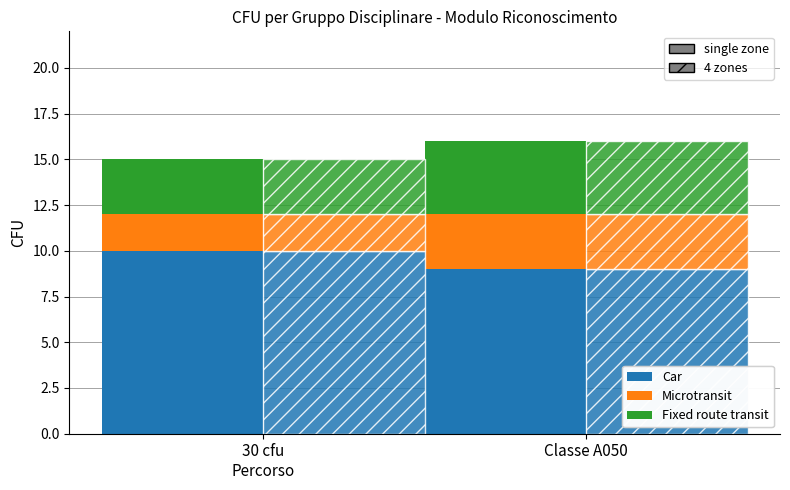

At how many categories does at least one series exceed 5?

2